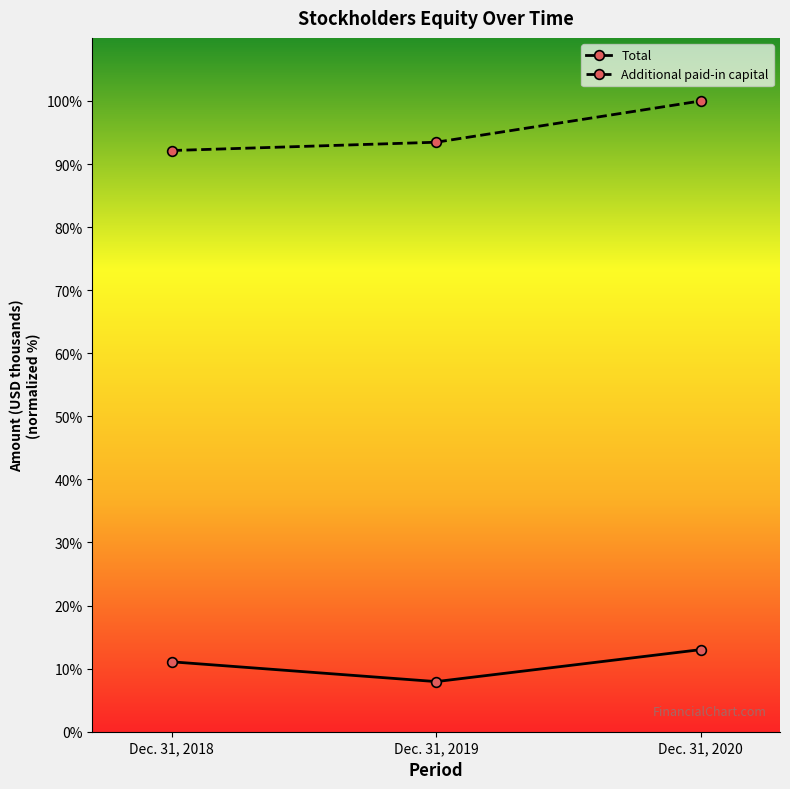

How many lines are shown in the chart?

2